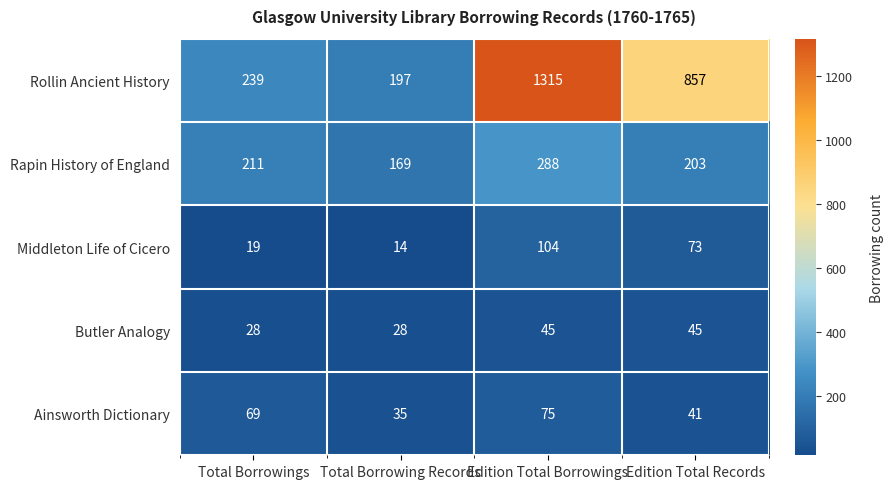

Reading left to right, extract all data points from this chart.

Rollin Ancient History: Total Borrowings=239	Total Borrowing Records=197	Edition Total Borrowings=1315	Edition Total Records=857
Rapin History of England: Total Borrowings=211	Total Borrowing Records=169	Edition Total Borrowings=288	Edition Total Records=203
Middleton Life of Cicero: Total Borrowings=19	Total Borrowing Records=14	Edition Total Borrowings=104	Edition Total Records=73
Butler Analogy: Total Borrowings=28	Total Borrowing Records=28	Edition Total Borrowings=45	Edition Total Records=45
Ainsworth Dictionary: Total Borrowings=69	Total Borrowing Records=35	Edition Total Borrowings=75	Edition Total Records=41